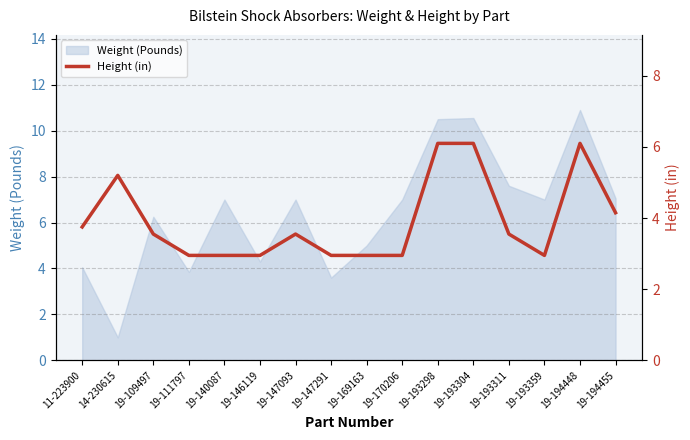

Does the chart display data point markers on the line(s)?

No